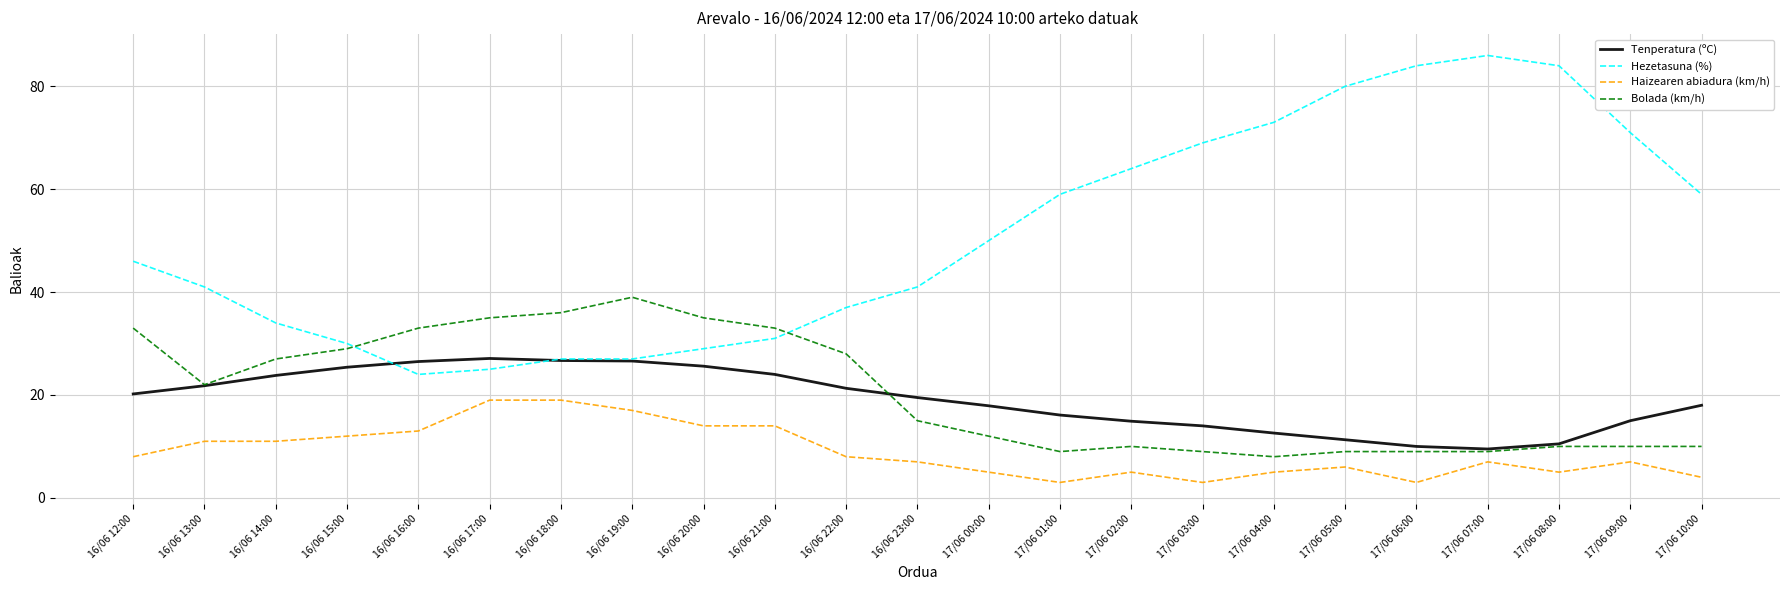

What are all the series names shown in the legend?

Tenperatura (ºC), Hezetasuna (%), Haizearen abiadura (km/h), Bolada (km/h)